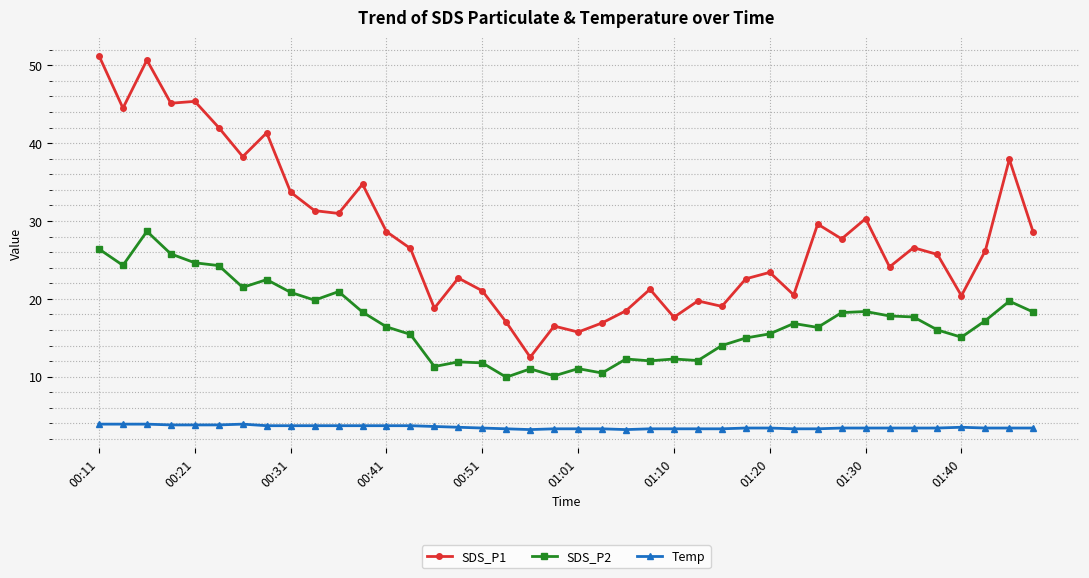

How many series are shown in this chart?

3